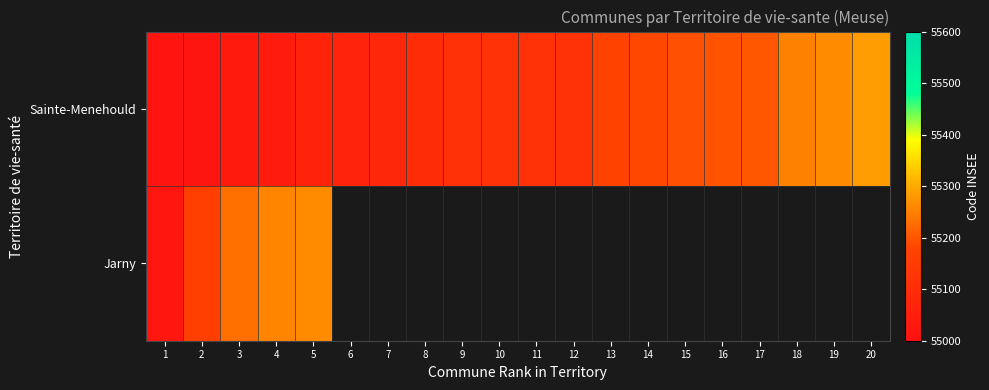

Reading right to left, what are all the values shown in this chart?

Sainte-Menehould: 20=55285	19=55266	18=55253	17=55202	16=55199	15=55194	14=55185	13=55174	12=55117	11=55116	10=55115	9=55113	8=55103	7=55081	6=55068	5=55065	4=55038	3=55033	2=55017	1=55014
Jarny: 20=0	19=0	18=0	17=0	16=0	15=0	14=0	13=0	12=0	11=0	10=0	9=0	8=0	7=0	6=0	5=55265	4=55256	3=55232	2=55163	1=55021